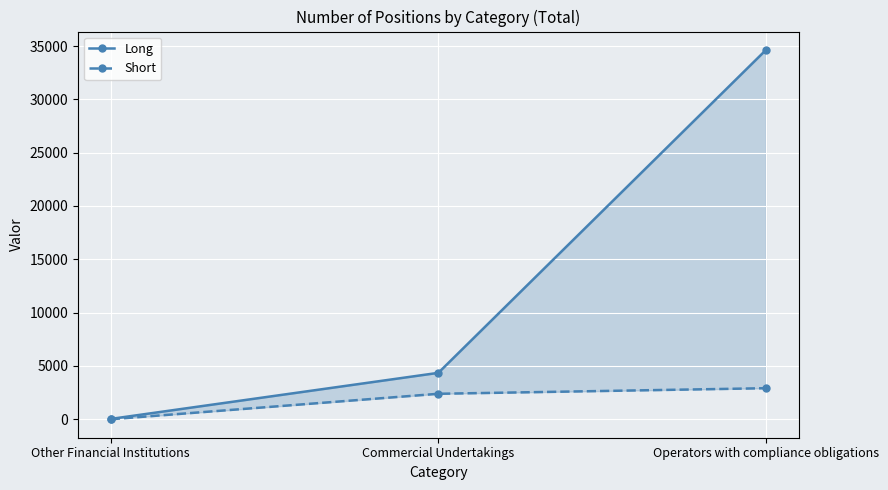

At which label does Long first exceed 4353?

Operators with compliance obligations